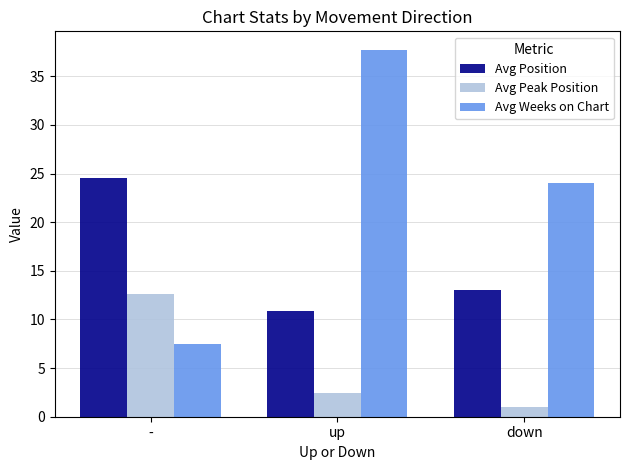

What is the difference between the second highest and minimum values in the Avg Peak Position series?

1.5